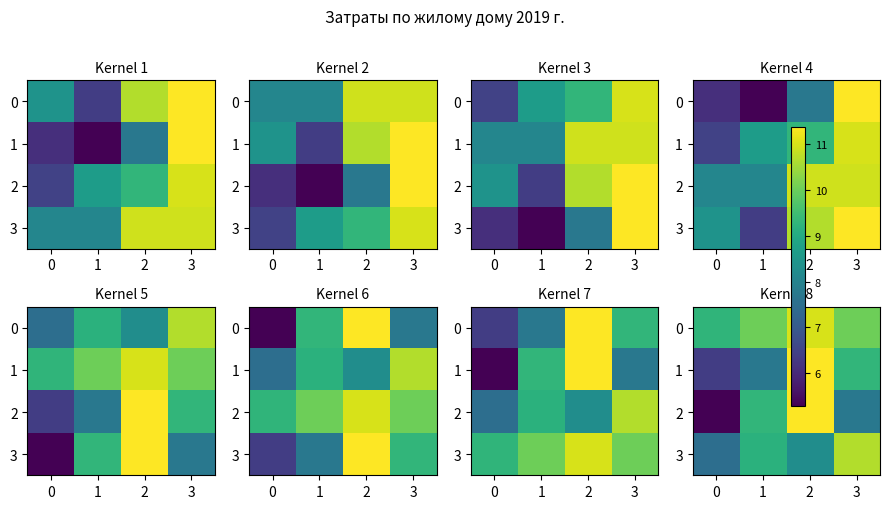

What is the maximum value for 3?

10.7